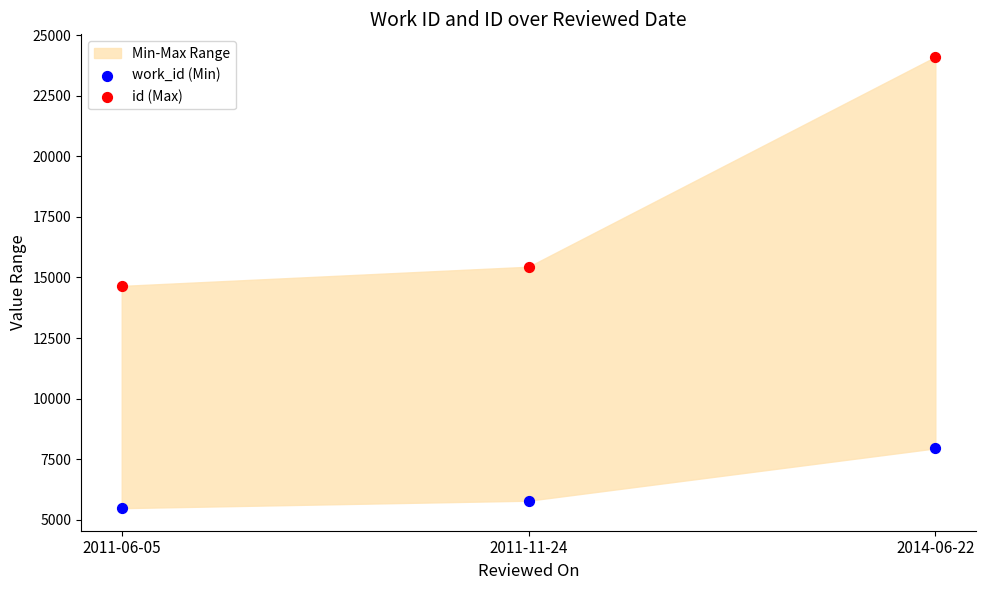

In the work_id (Min) series, what Y value is closest to 6712?

5787